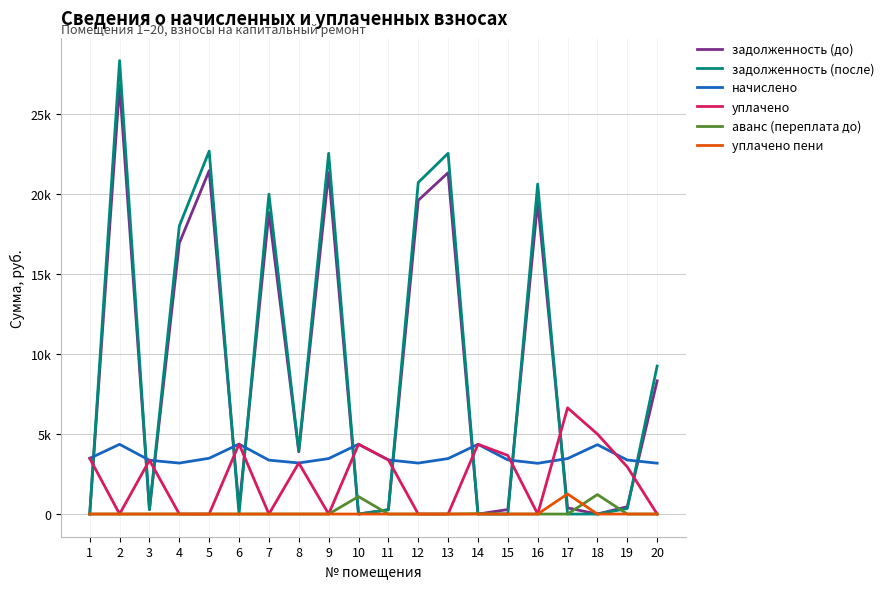

Between 17 and 16, which is larger?

16